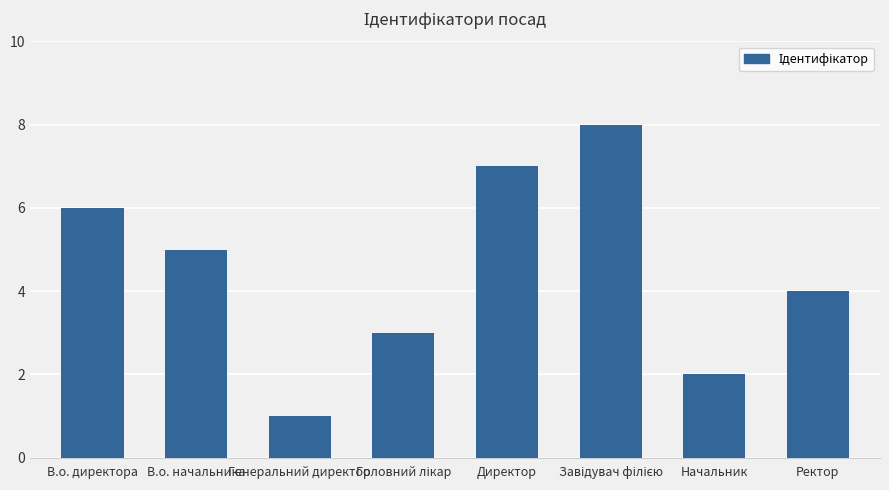

What is the label of the 4th bar from the right?

Директор